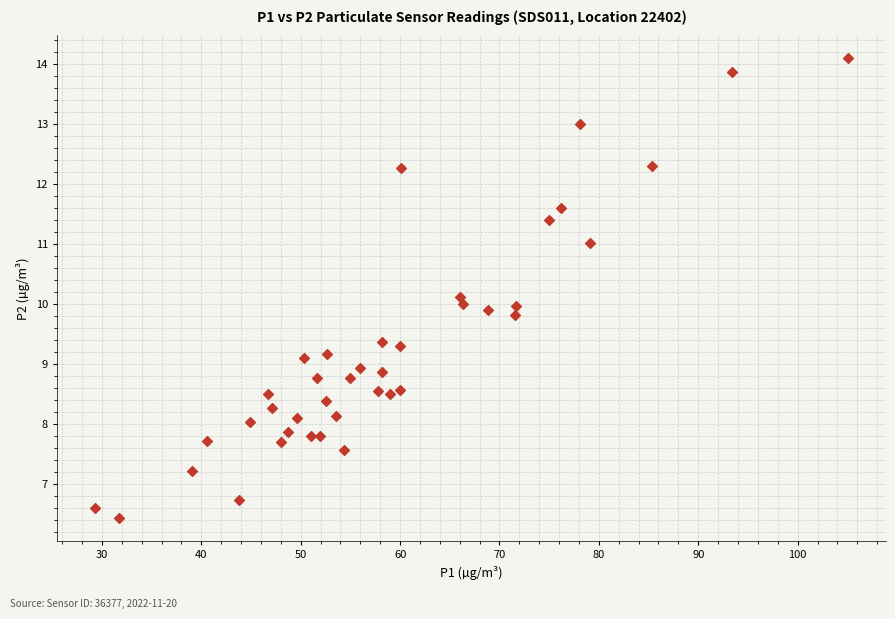

What is the range of X values (max minus min)?

75.8